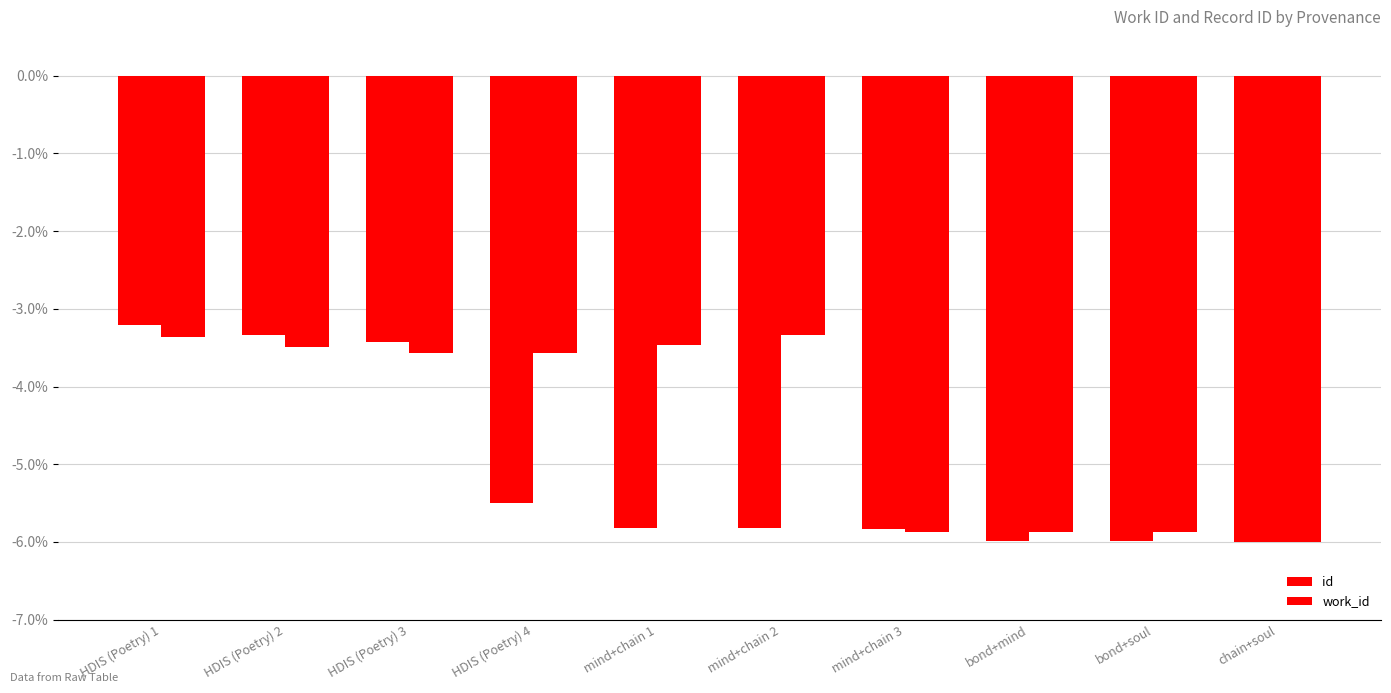

Between mind+chain 2 and chain+soul, which is larger?

mind+chain 2